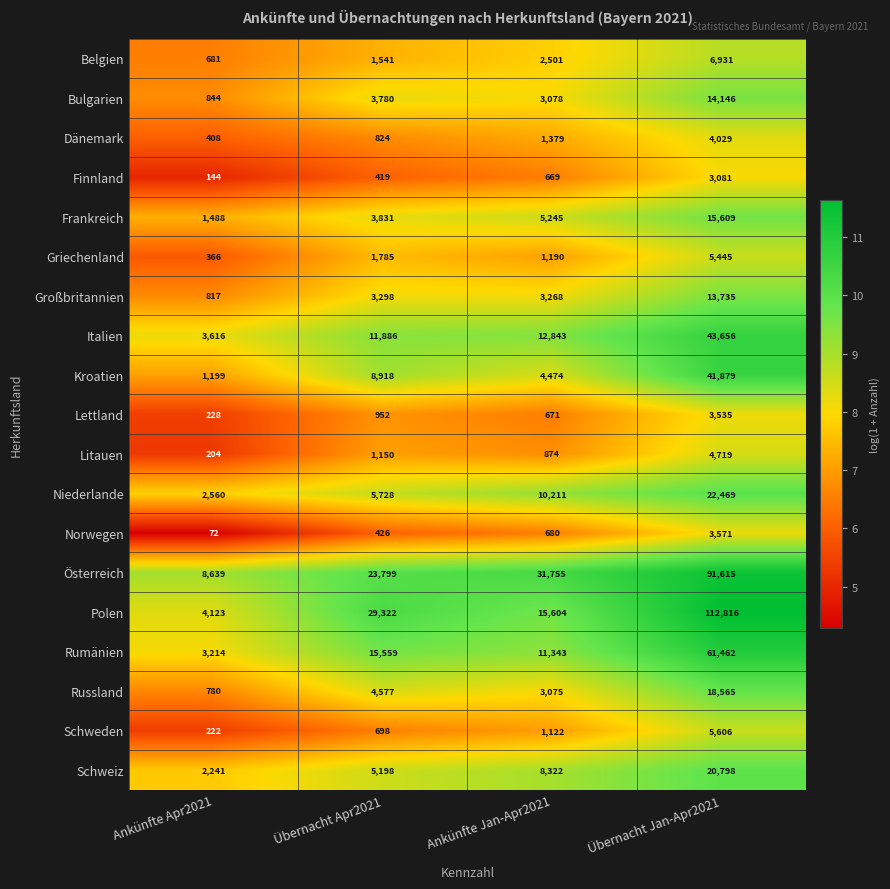

Is it true that Rumänien equals 27687 at Übernacht Apr2021?

False